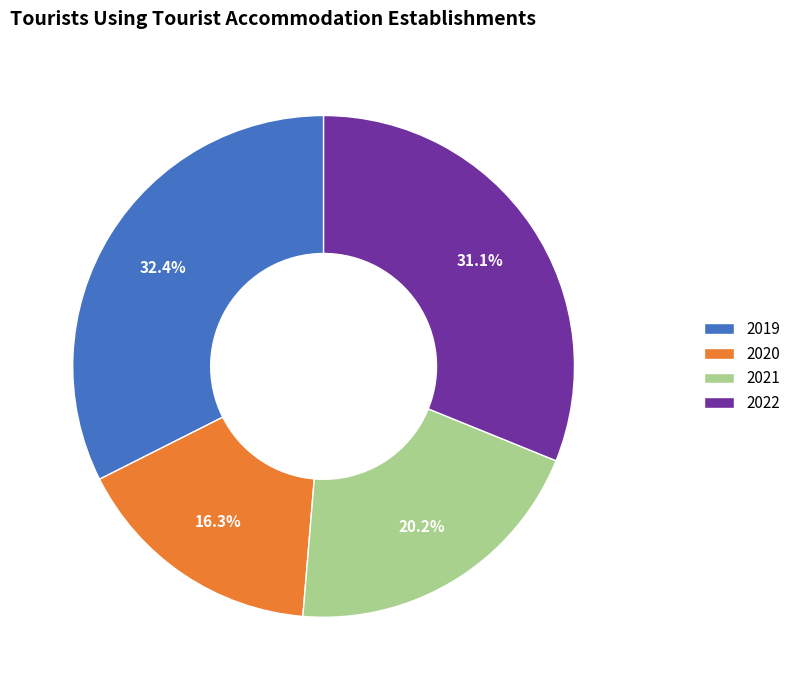

Is there any slice that represents more than half of the pie?

No